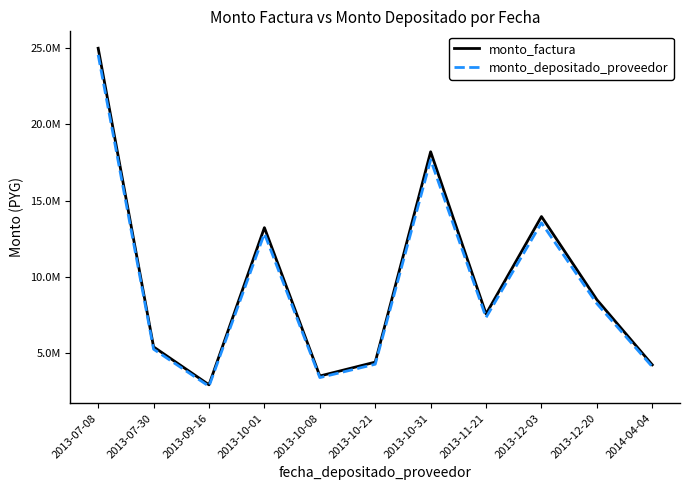

What is the label of the 1st point from the right?

2014-04-04